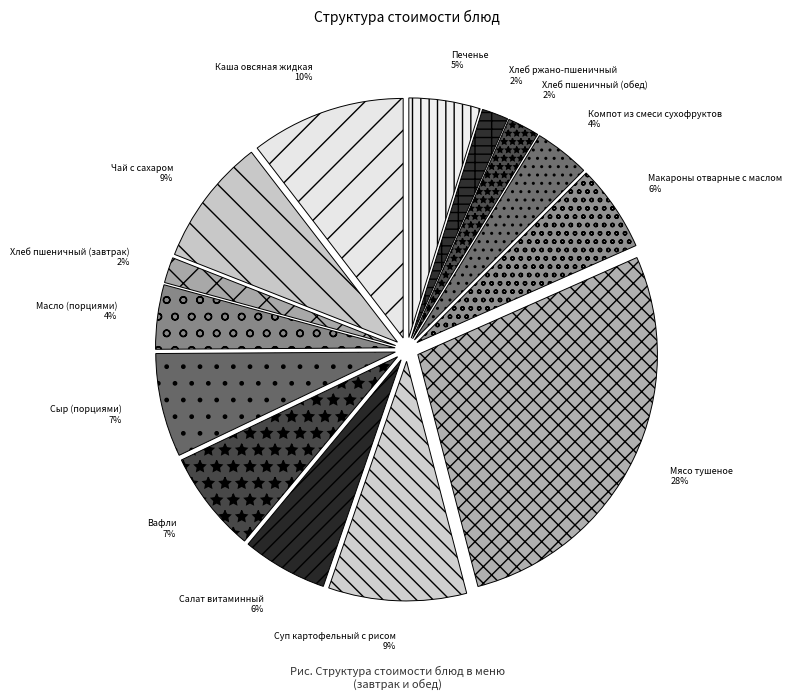

How many slices are in this pie chart?

14